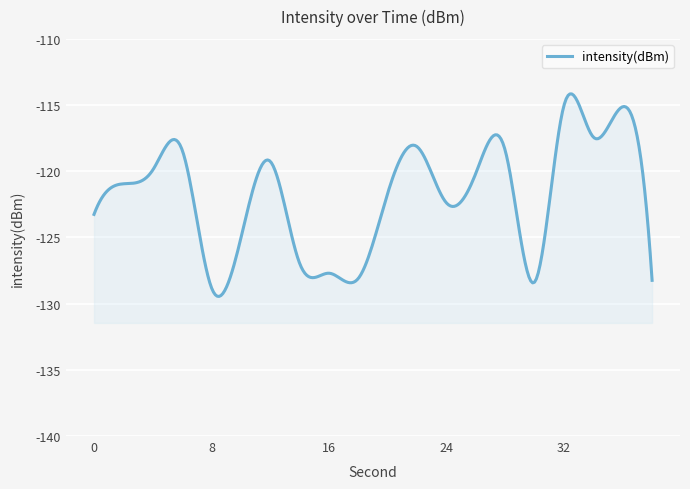

Rank the categories by value from lowest to highest.

8, 30, 38, 18, 16, 14, 10, 0, 24, 20, 2, 26, 4, 12, 28, 6, 22, 34, 36, 32